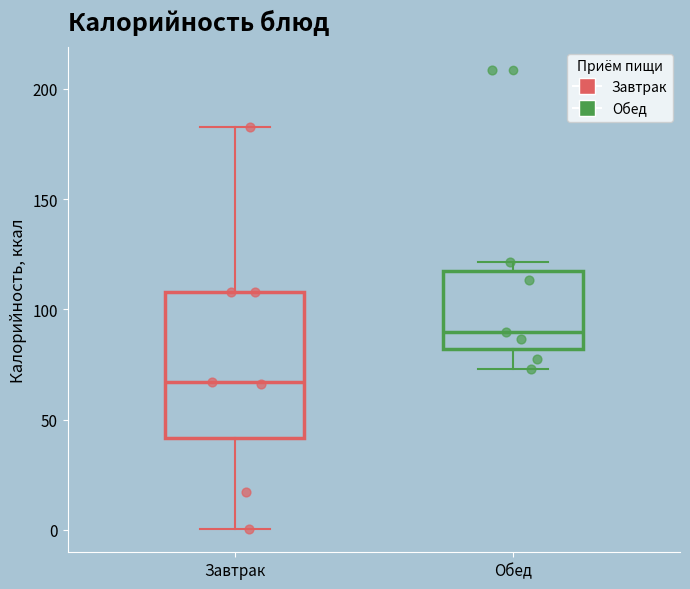

Reading left to right, read every box against the y-axis: the position of its median line, the range the box covers, and the ends of its whiskers. The values are not printed on the chart, so give them approximately, as read against the axis.

Завтрак: median 65, box 40 to 110, whiskers 0 to 185
Обед: median 90, box 80 to 115, whiskers 75 to 120